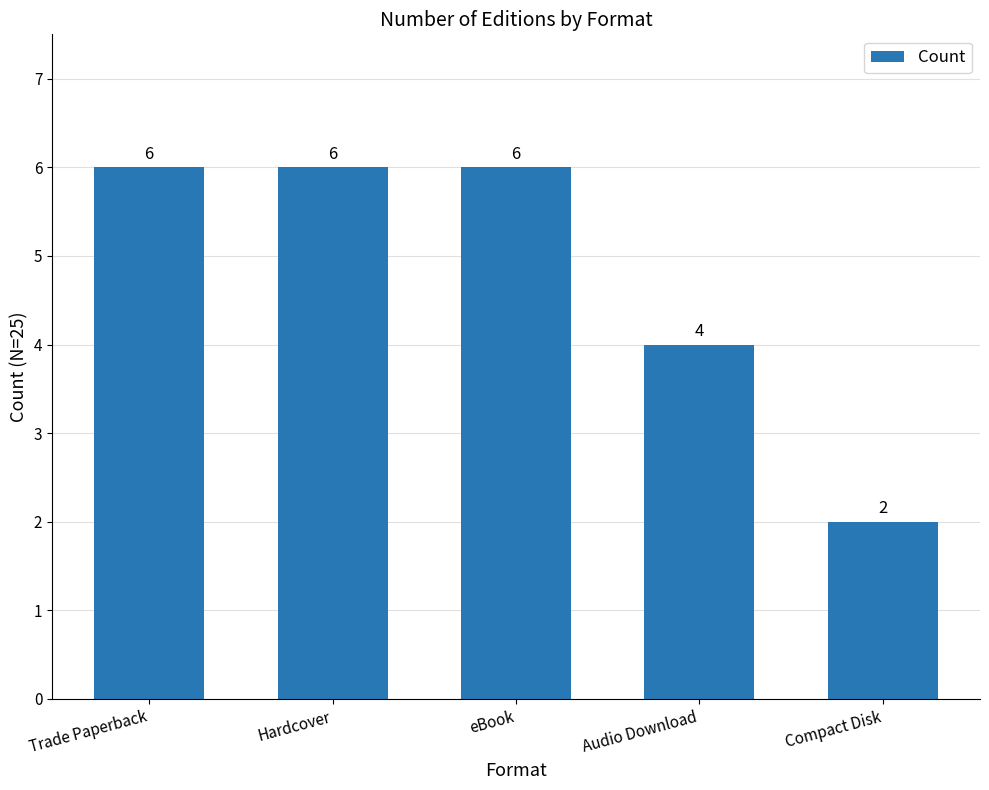

What is the change in value from eBook to Audio Download?

-2